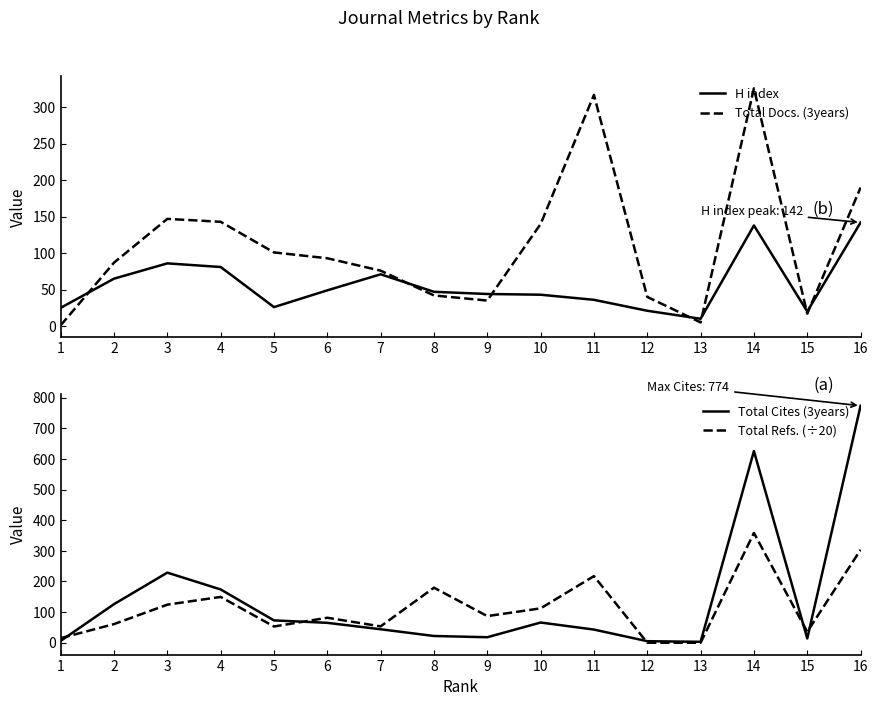

What is the lowest value of the Total Cites (3years) series?

3.0